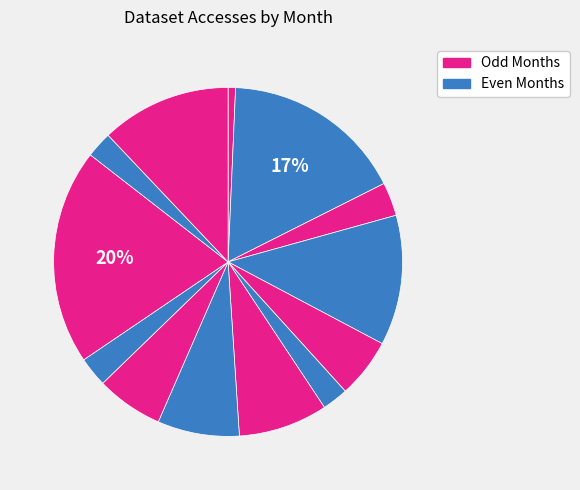

How many slices are in this pie chart?

13